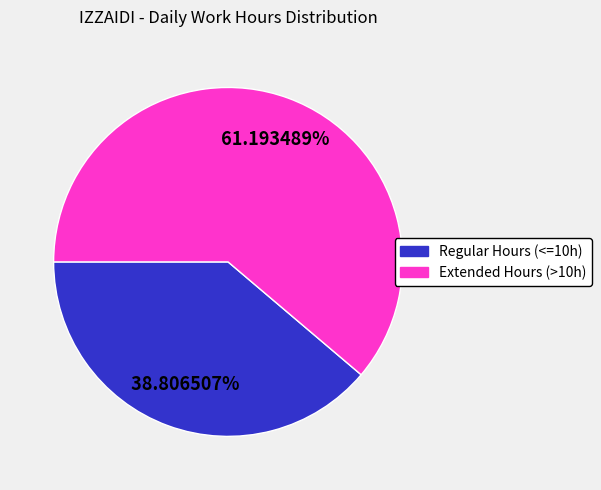

Does any single category account for the majority?

Yes